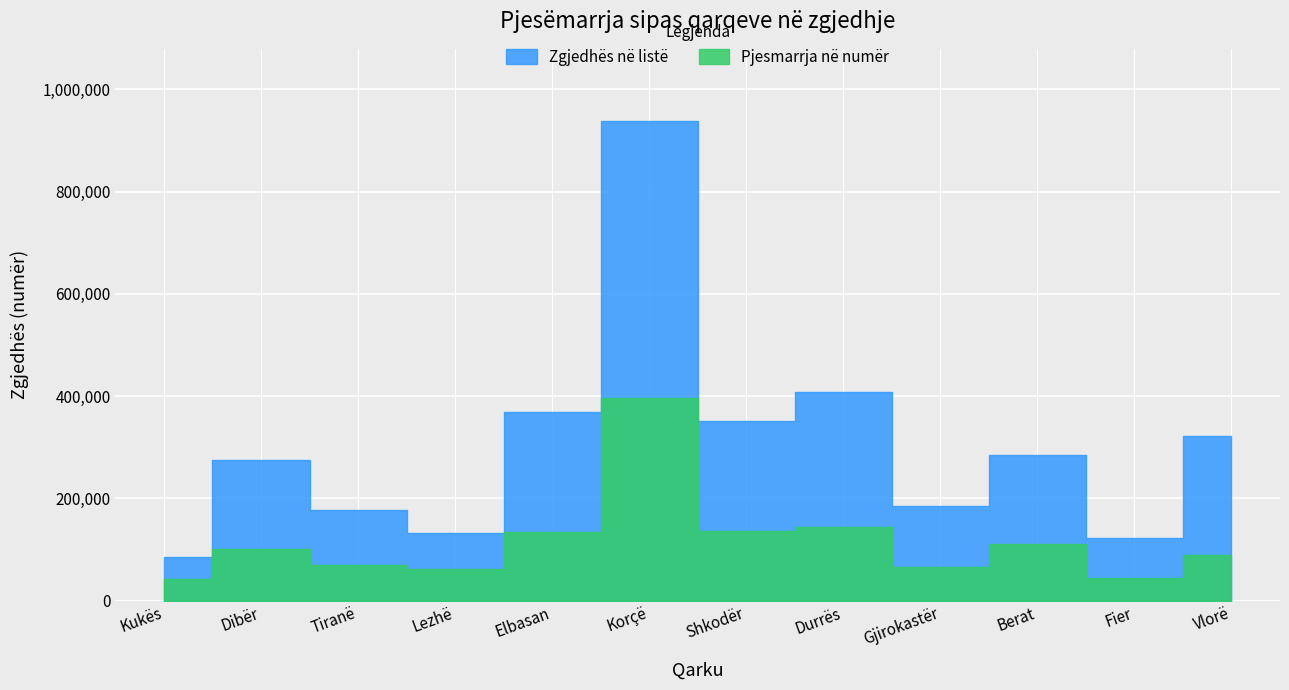

True or false: Pjesëmarrja në % has more than 0 interior local peaks.

False